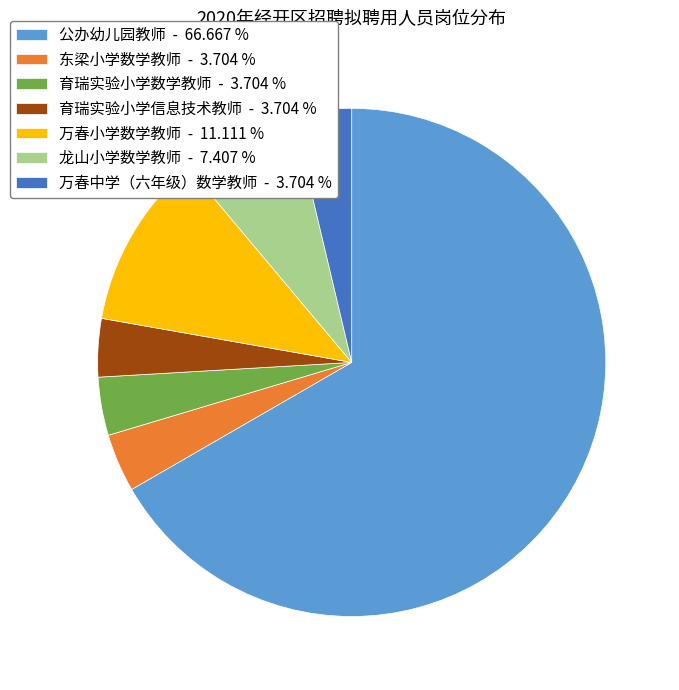

Is 公办幼儿园教师 - 66.667 % the majority of the pie?

Yes